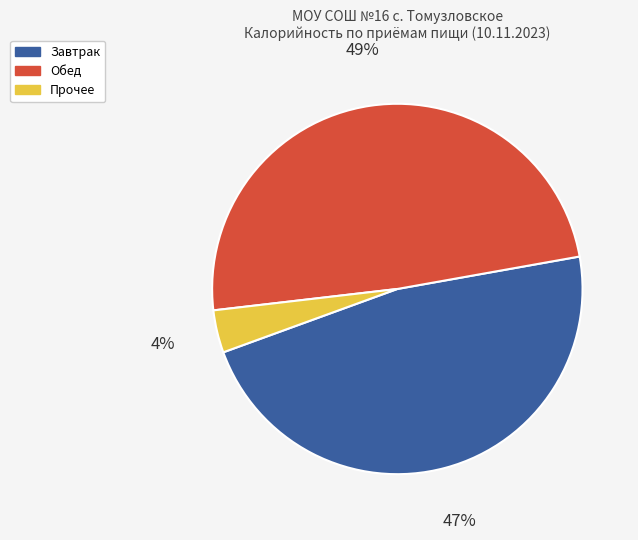

Which has a higher value, Обед or Прочее?

Обед